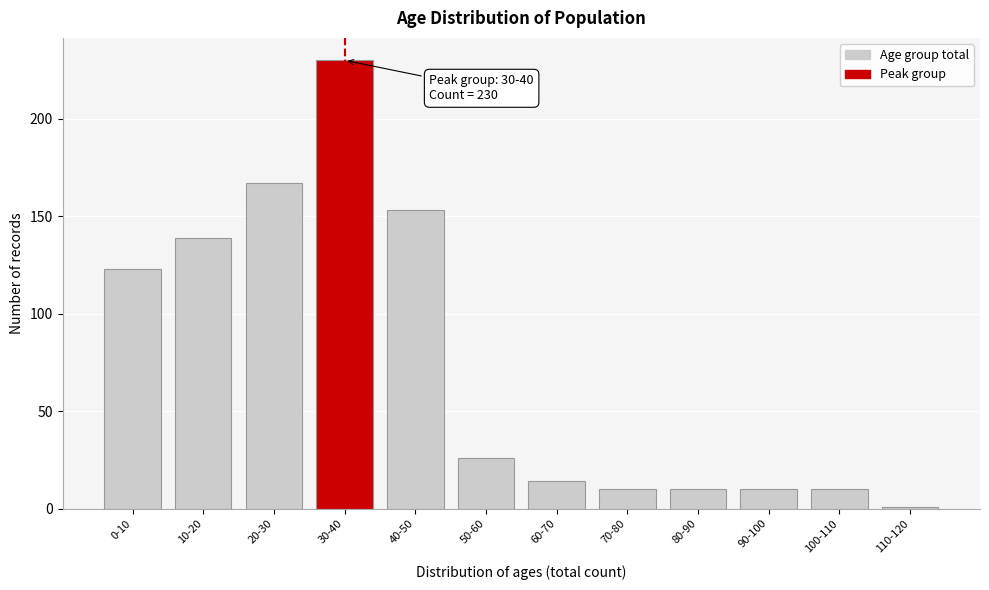

Reading left to right, transcribe all the data shown in this chart.

0-10=123	10-20=139	20-30=167	30-40=230	40-50=153	50-60=26	60-70=14	70-80=10	80-90=10	90-100=10	100-110=10	110-120=1